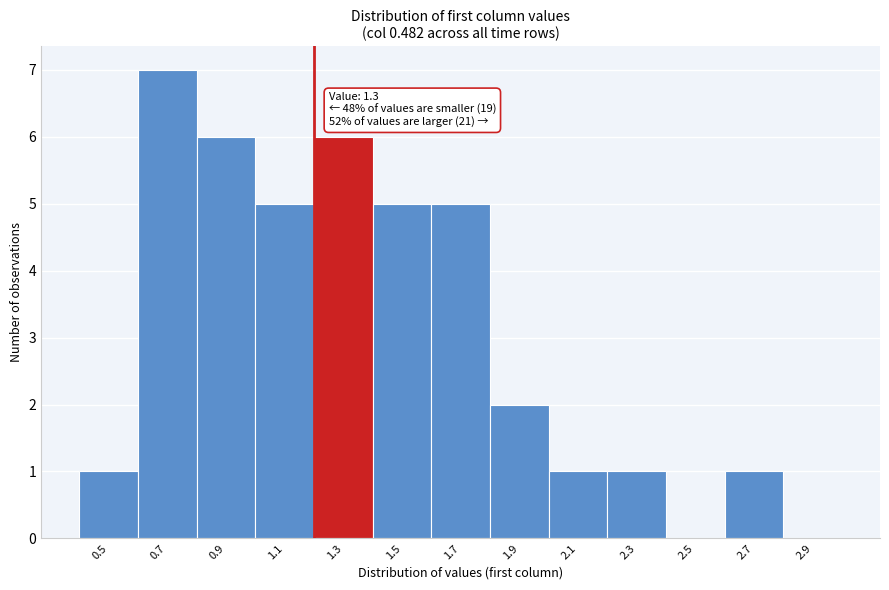

Reading left to right, what are all the values shown in this chart?

0.5=1	0.7=7	0.9=6	1.1=5	1.3=6	1.5=5	1.7=5	1.9=2	2.1=1	2.3=1	2.5=0	2.7=1	2.9=0